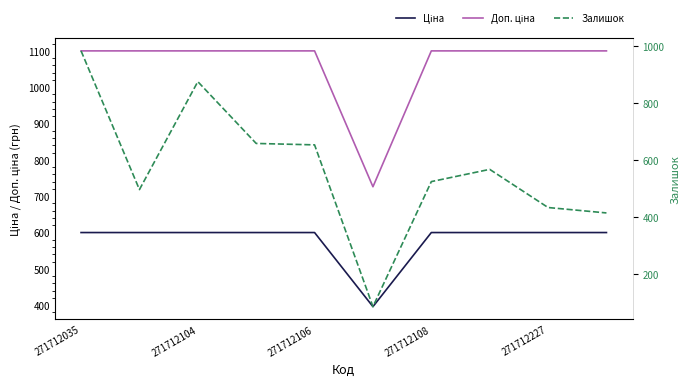

The Ціна series shows 599.9 at 7. True or false?

True